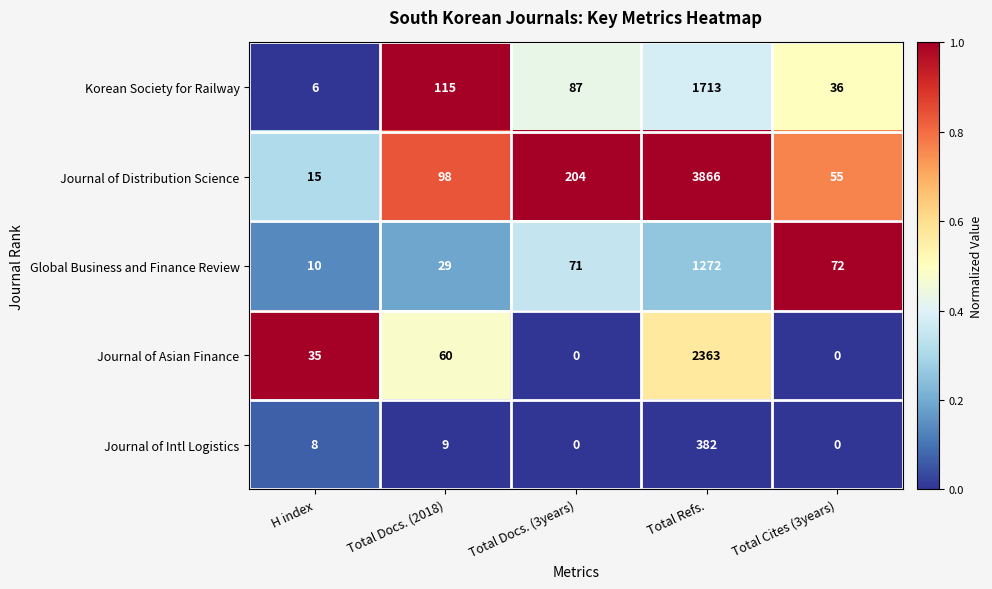

Reading left to right, what are all the values shown in this chart?

Korean Society for Railway: 6	115	87	1713	36
Journal of Distribution Science: 15	98	204	3866	55
Global Business and Finance Review: 10	29	71	1272	72
Journal of Asian Finance: 35	60	0	2363	0
Journal of Intl Logistics: 8	9	0	382	0